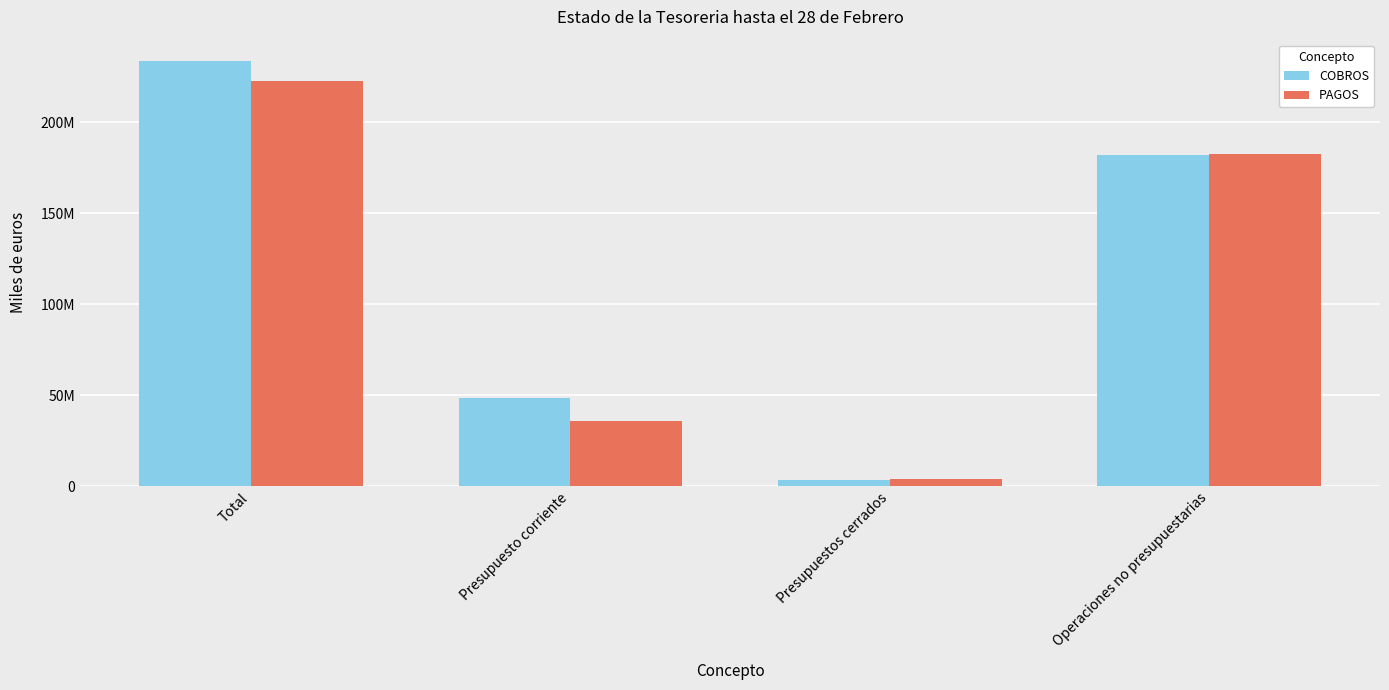

Reading left to right, what are all the values shown in this chart?

COBROS: 233657119	48319478	3363022	181974619
PAGOS: 222384706	35845977	3970656	182568073